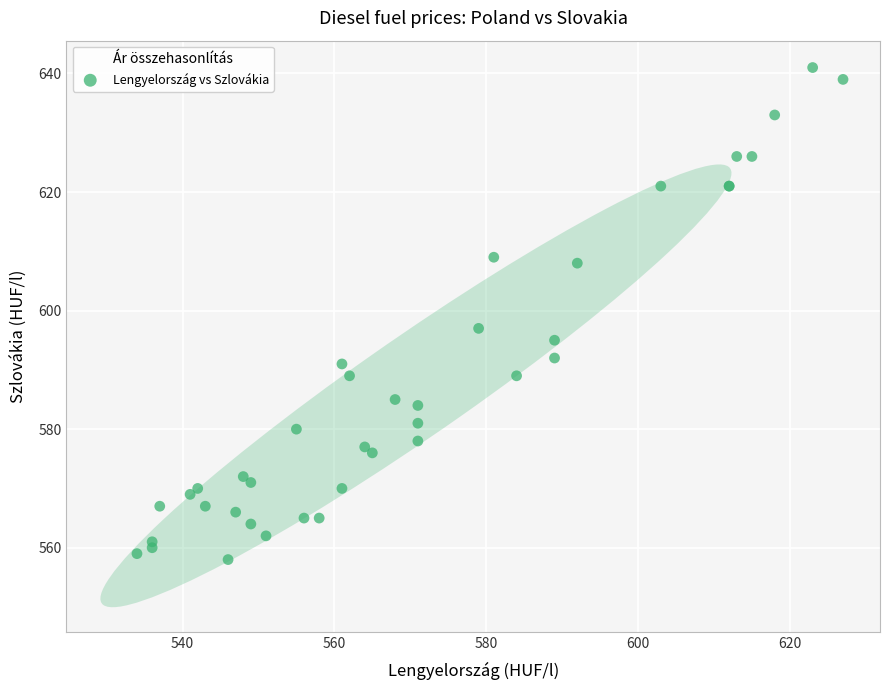

What Y value in the scatter plot is closest to 599?

597